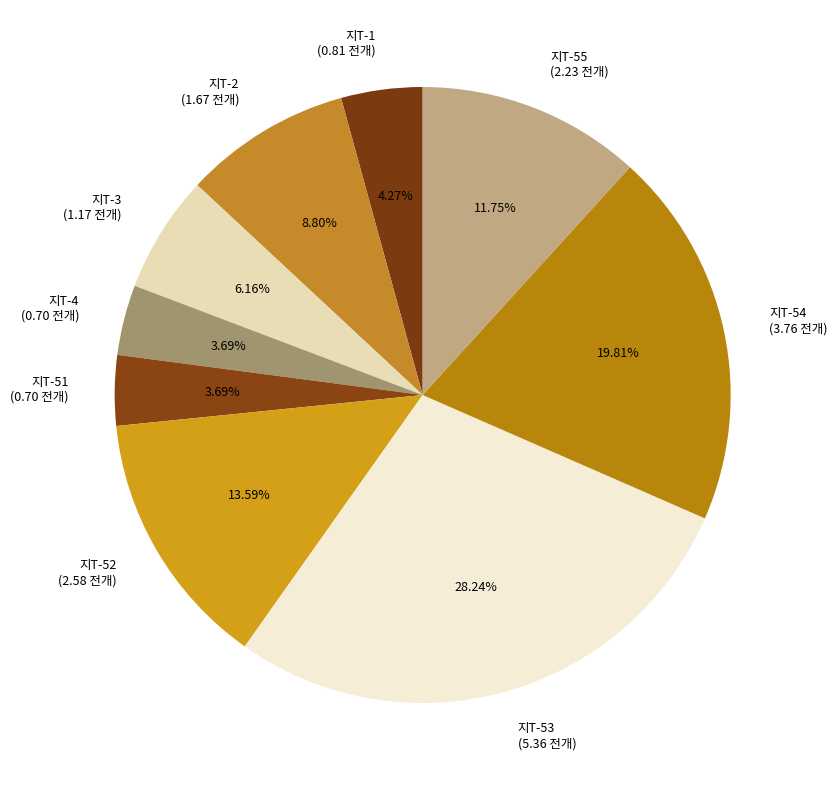

What percentage is the 지T-53 slice, to the nearest percent?

28%